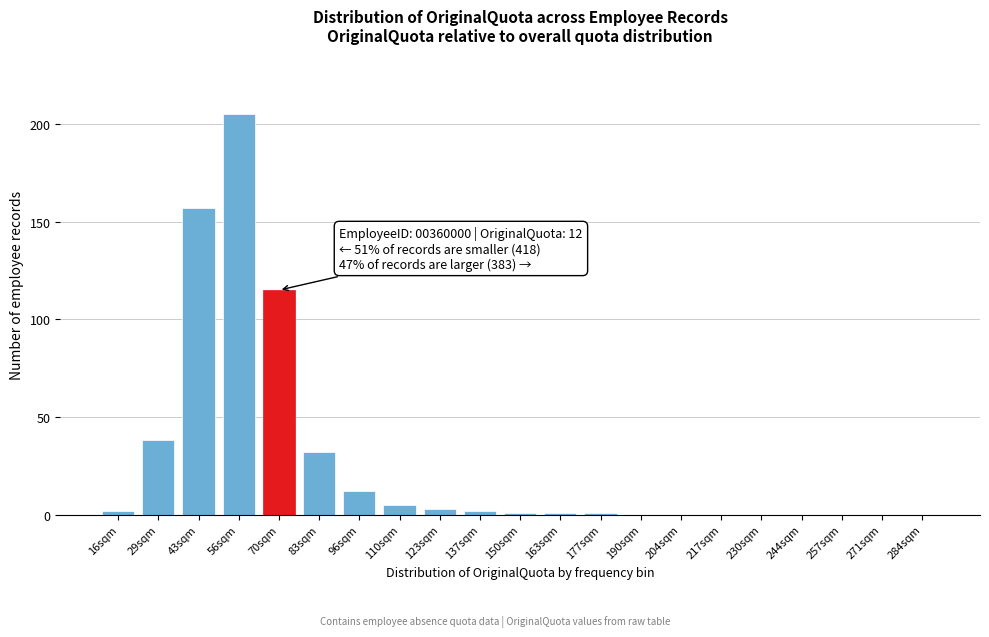

Reading left to right, transcribe all the data shown in this chart.

16sqm=2	29sqm=38	43sqm=157	56sqm=205	70sqm=115	83sqm=32	96sqm=12	110sqm=5	123sqm=3	137sqm=2	150sqm=1	163sqm=1	177sqm=1	190sqm=0	204sqm=0	217sqm=0	230sqm=0	244sqm=0	257sqm=0	271sqm=0	284sqm=0